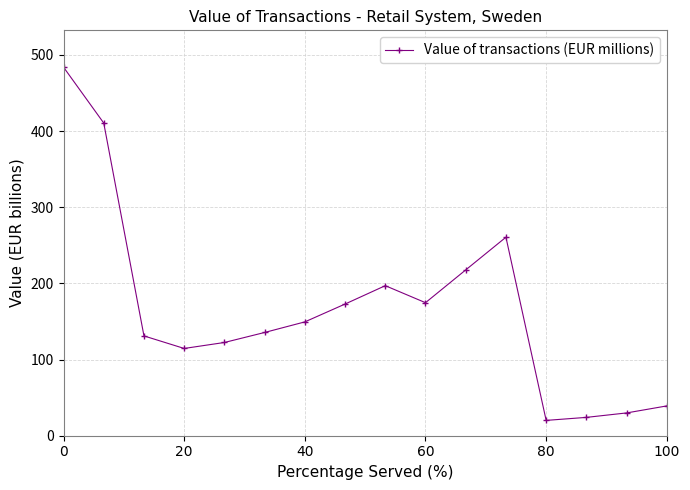

What is the difference between the maximum and minimum values?

463.7